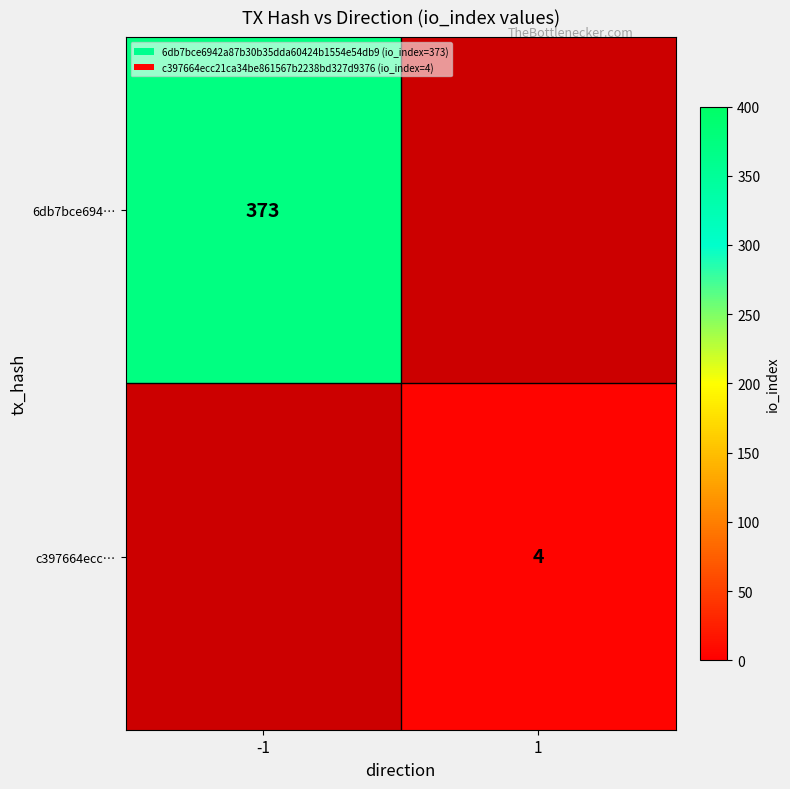

Is the value of c397664ecc… at 1 greater than the value of 6db7bce694… at -1?

No